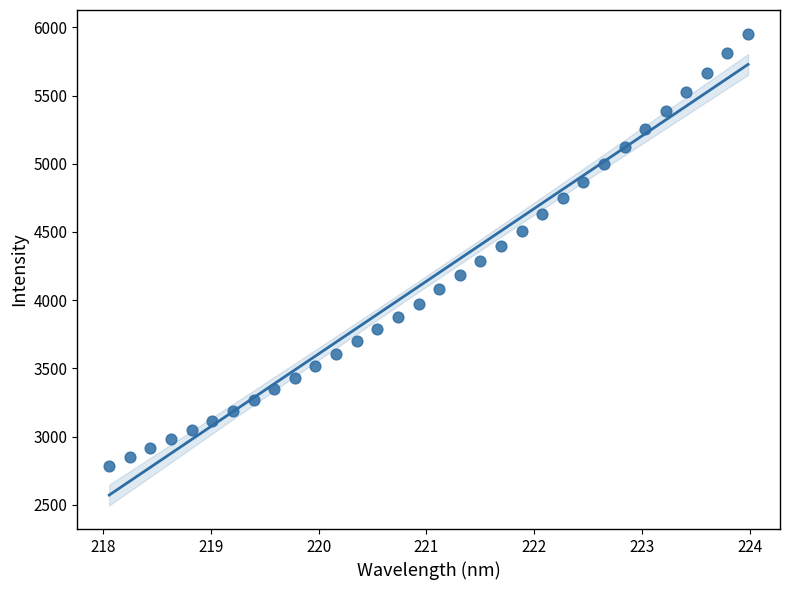

What is the range of Y values (max minus min)?

3166.3